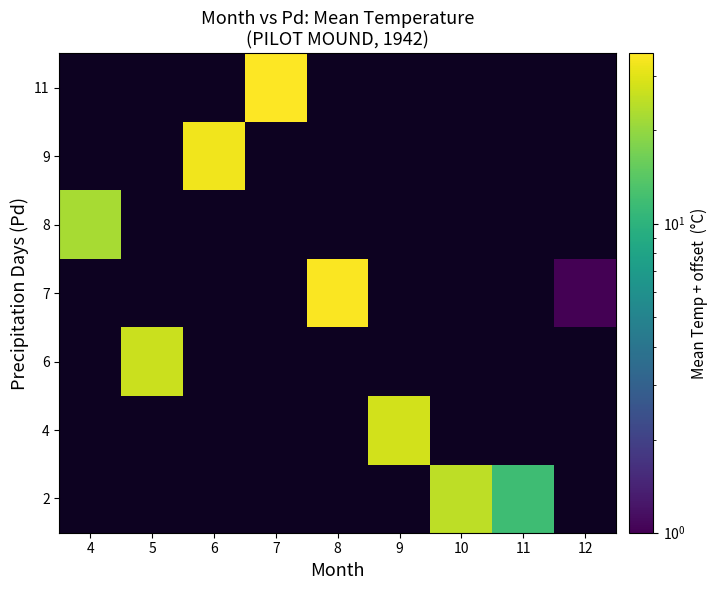

Between 5 and 6, which is larger?

6